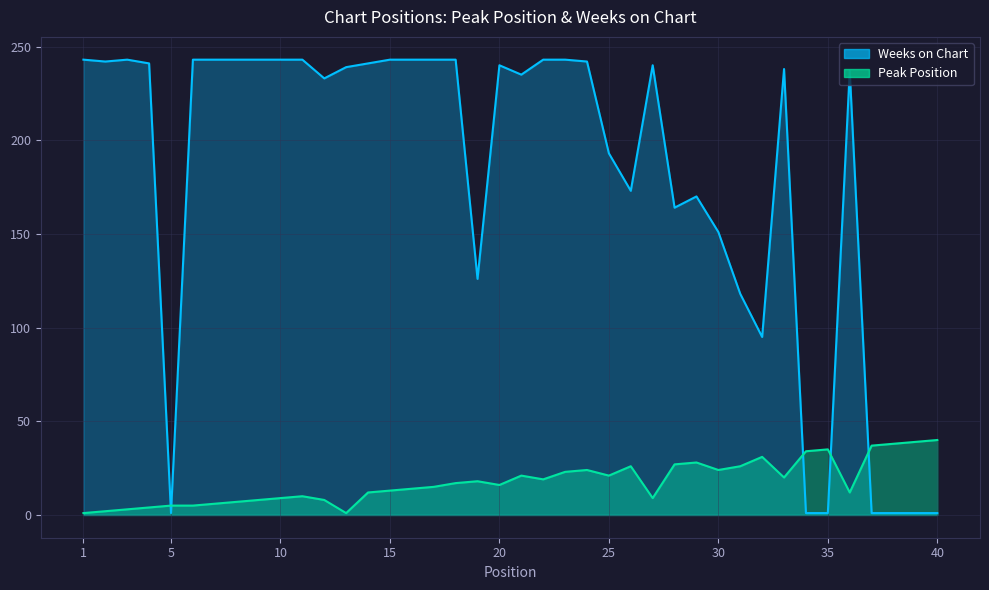

Where is Weeks on Chart nearest to the value 122?

19